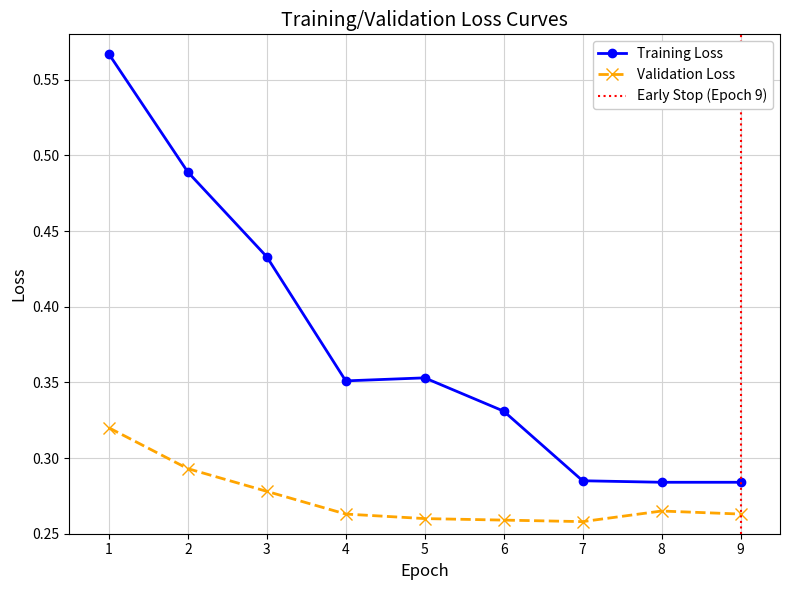

Is it true that Training Loss equals 0.6 at 6?

False